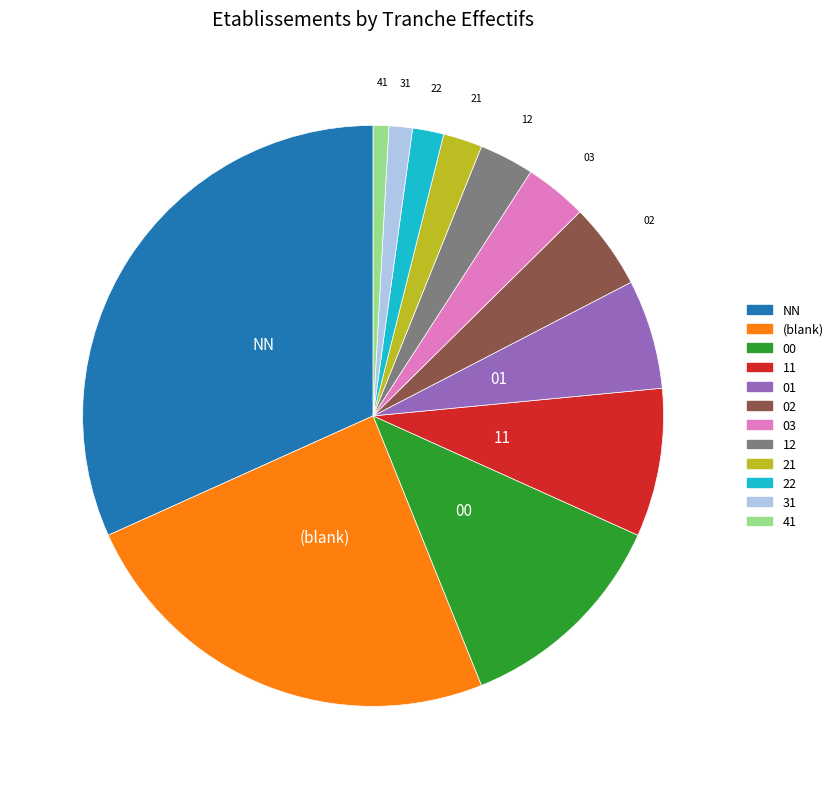

Is there any slice that represents more than half of the pie?

No